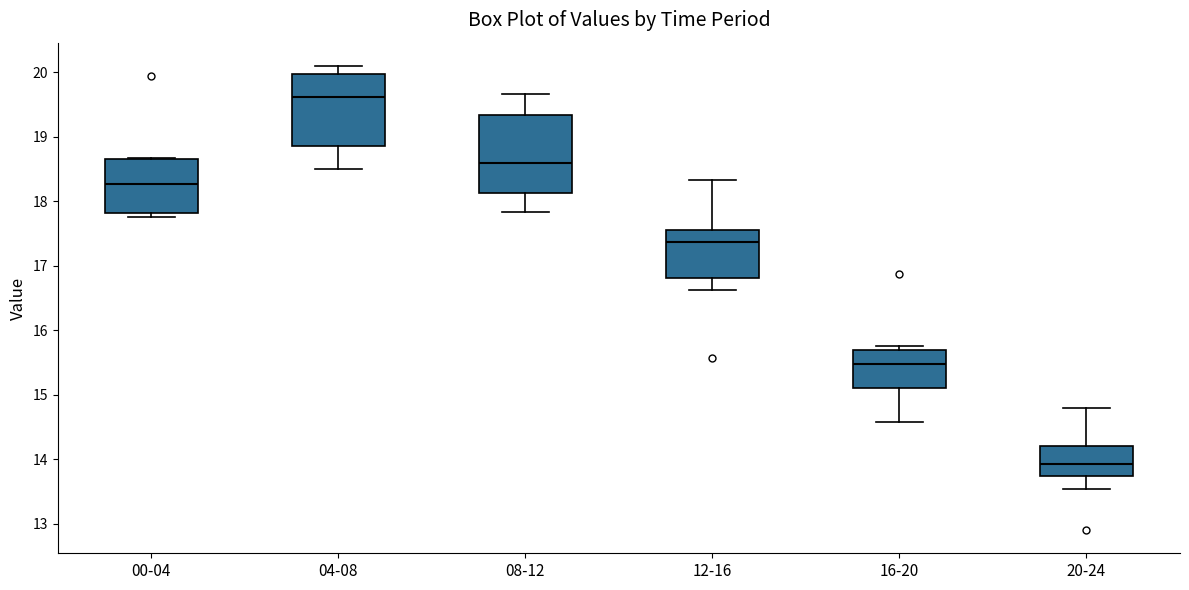

Reading left to right, read every box against the y-axis: the position of its median line, the range the box covers, and the ends of its whiskers. The values are not printed on the chart, so give them approximately, as read against the axis.

00-04: median 18.3, box 17.8 to 18.7, whiskers 17.8 (just below the box's lower edge) to 18.7
04-08: median 19.6, box 18.9 to 20.0, whiskers 18.5 to 20.1
08-12: median 18.6, box 18.1 to 19.3, whiskers 17.8 to 19.7
12-16: median 17.4, box 16.8 to 17.6, whiskers 16.6 to 18.3
16-20: median 15.5, box 15.1 to 15.7, whiskers 14.6 to 15.8
20-24: median 13.9, box 13.7 to 14.2, whiskers 13.5 to 14.8